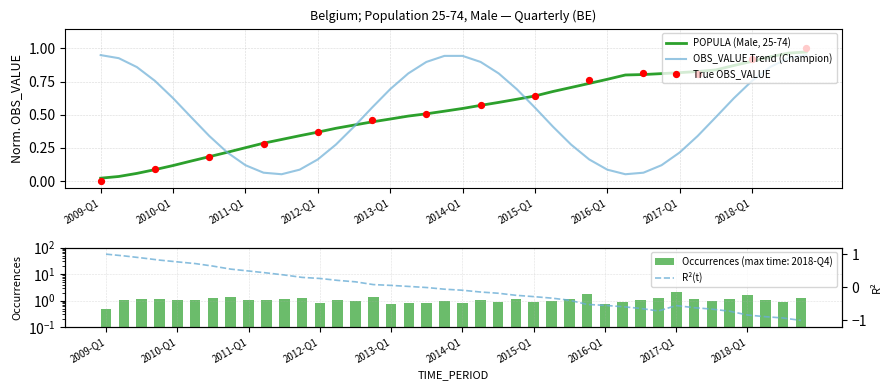

Between 2016-Q2 and 2016-Q1, which is larger?

2016-Q1